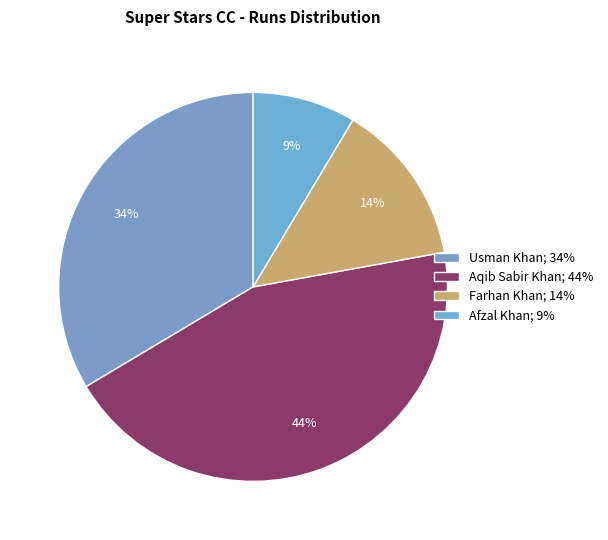

Rank the categories by value from highest to lowest.

Aqib Sabir Khan; 44%, Usman Khan; 34%, Farhan Khan; 14%, Afzal Khan; 9%